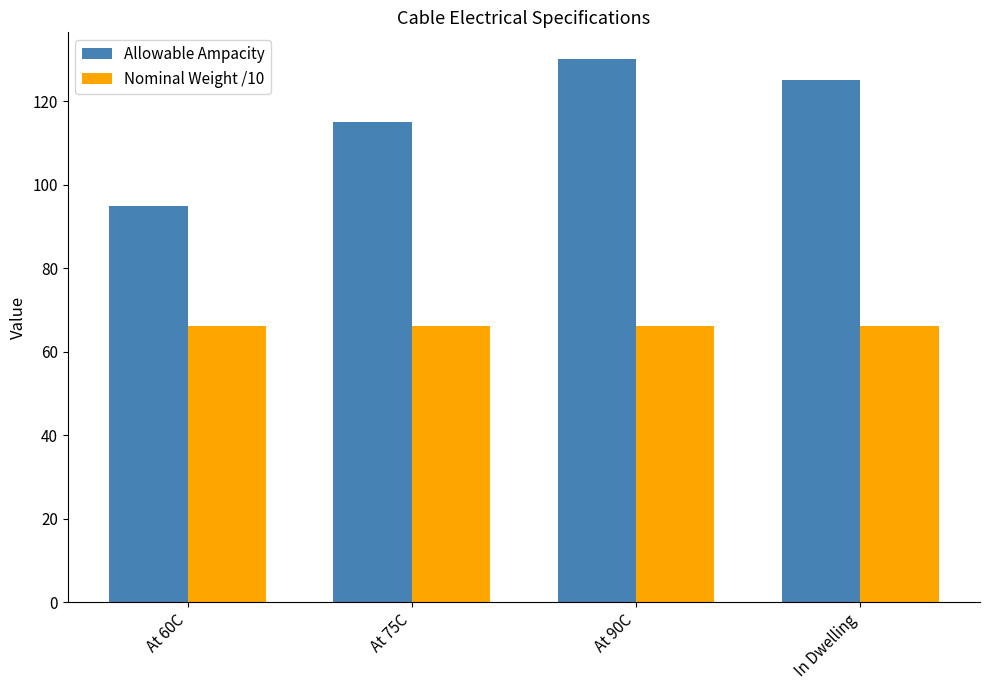

What is the minimum value for Allowable Ampacity?

95.0